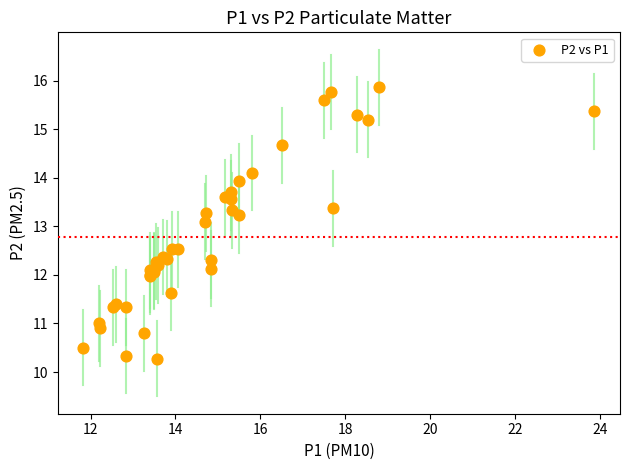

What Y value in the scatter plot is closest to 13?

13.1